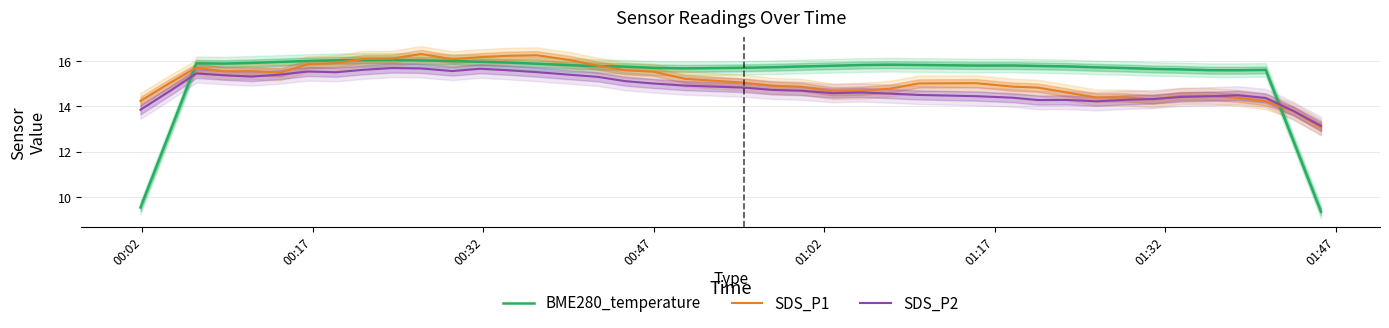

What is the maximum value for SDS_P1?

16.3